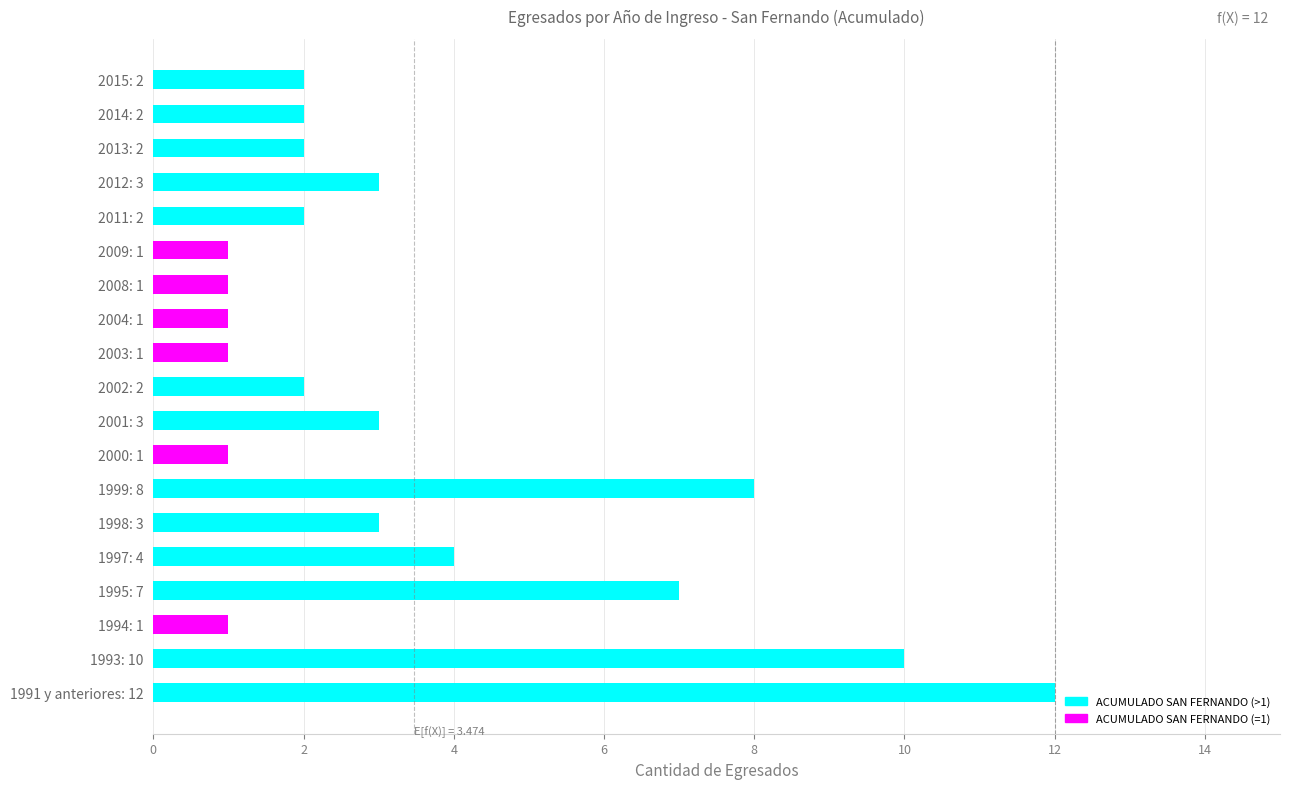

Which category has the highest value across all series?

1991 y anteriores: 12